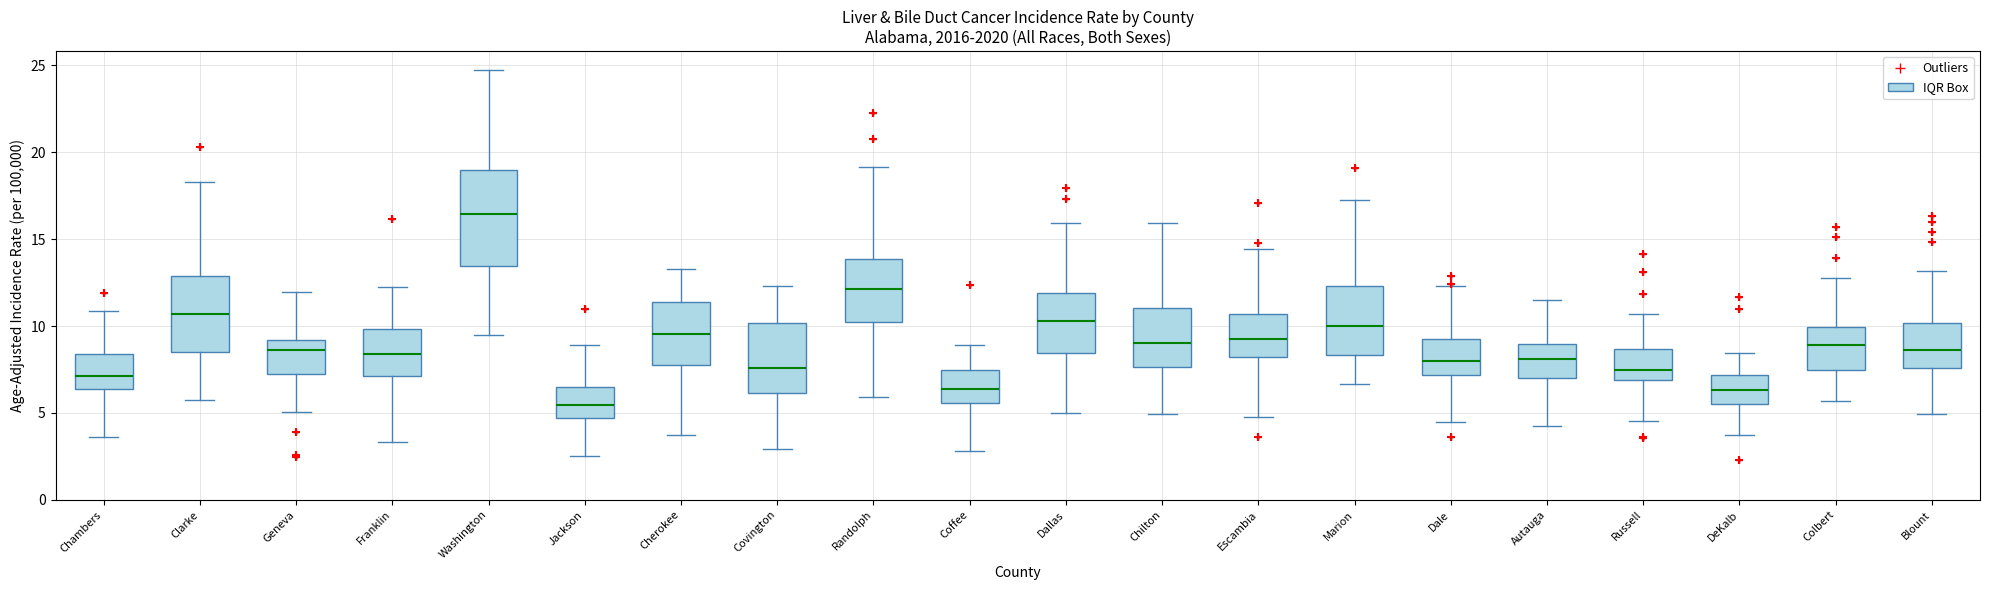

Where is the lower edge of the box for Chambers on the y-axis? The values are not printed on the chart, so give them approximately, as read against the axis.

6.5